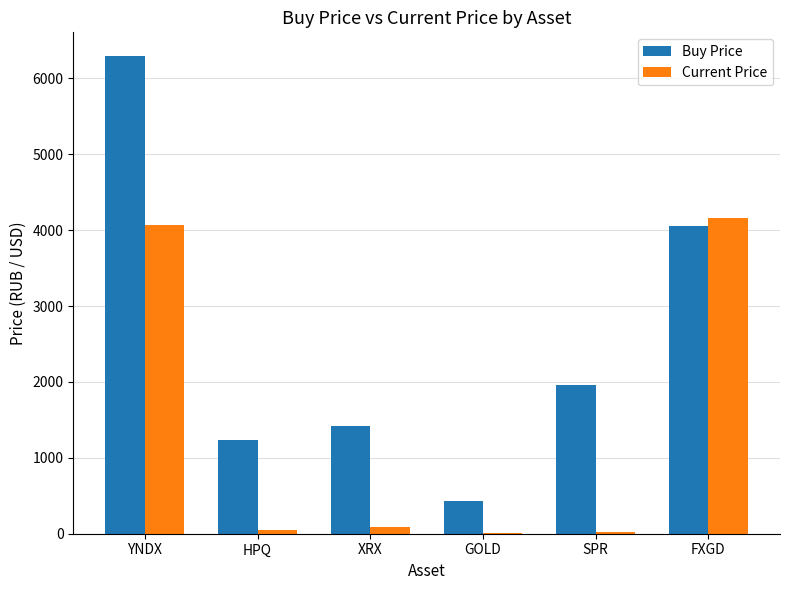

At which category does the chart reach its peak across all series?

YNDX